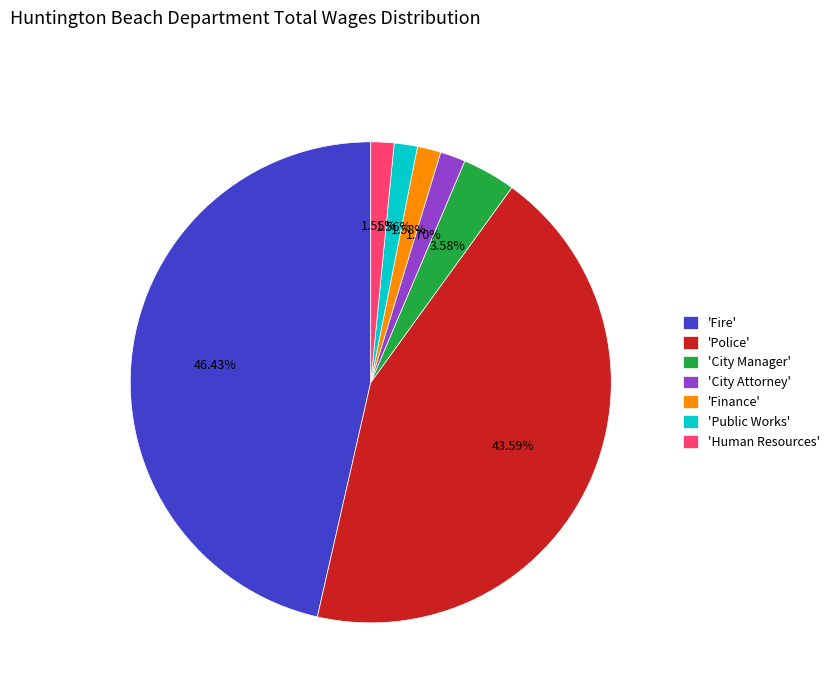

Is there any slice that represents more than half of the pie?

No